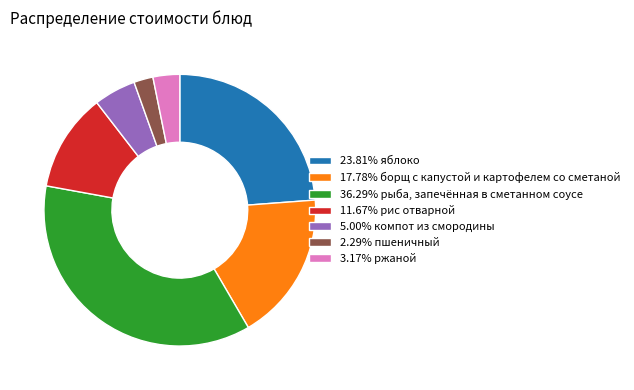

Does 23.81% яблоко represent more than half of the total?

No